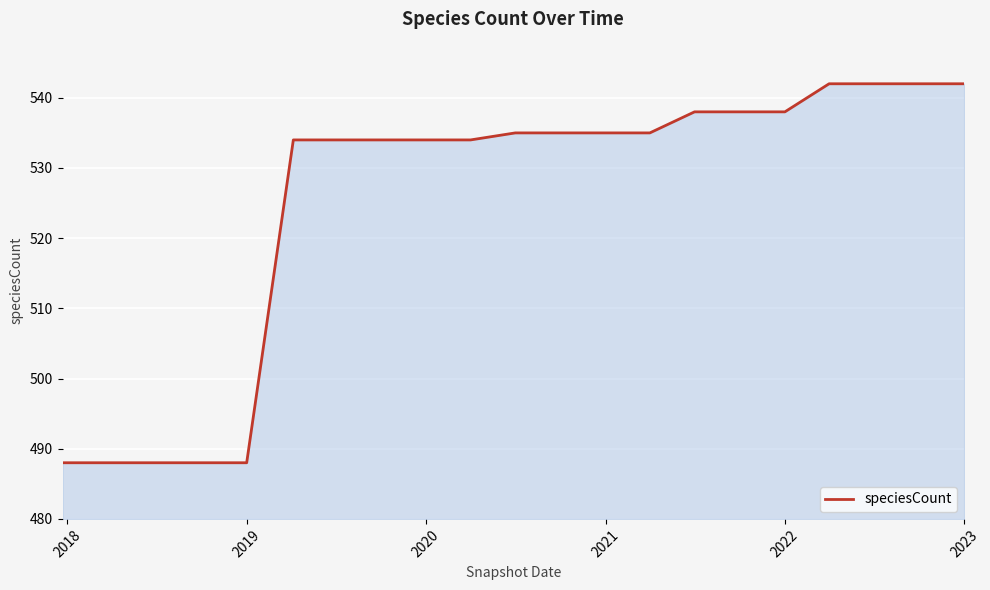

What is the sum of all values?

11032